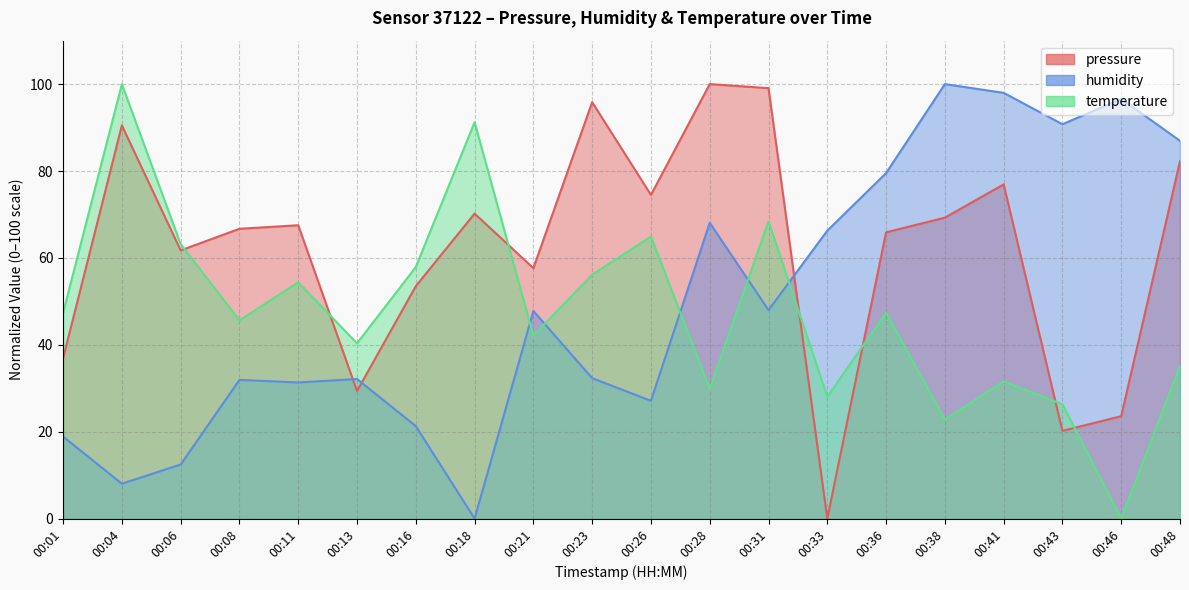

Between 00:04 and 00:26, which is larger?

00:04